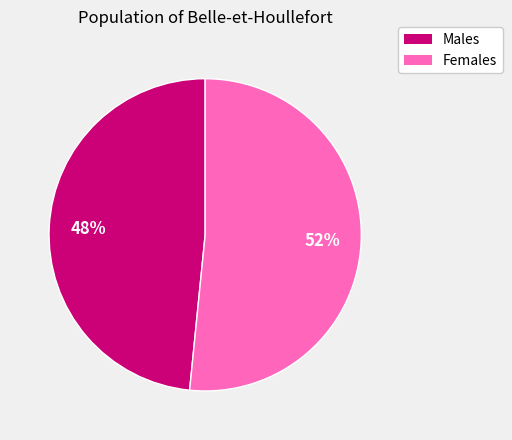

To the nearest percent, what is the average slice percentage?

50%